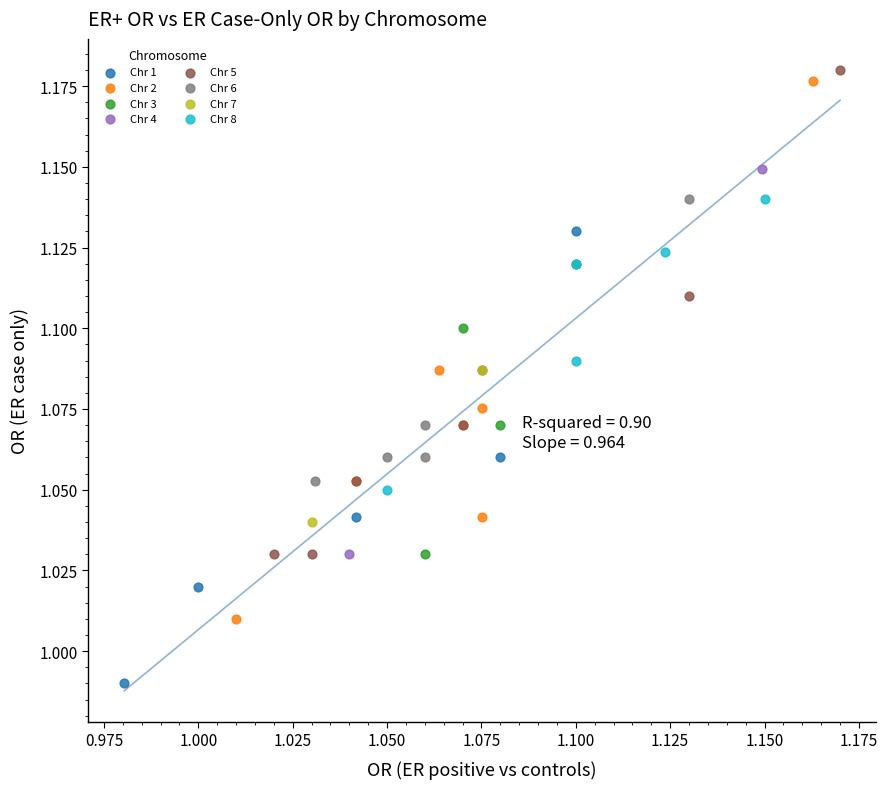

Which series reaches the minimum Y coordinate?

Chr 1